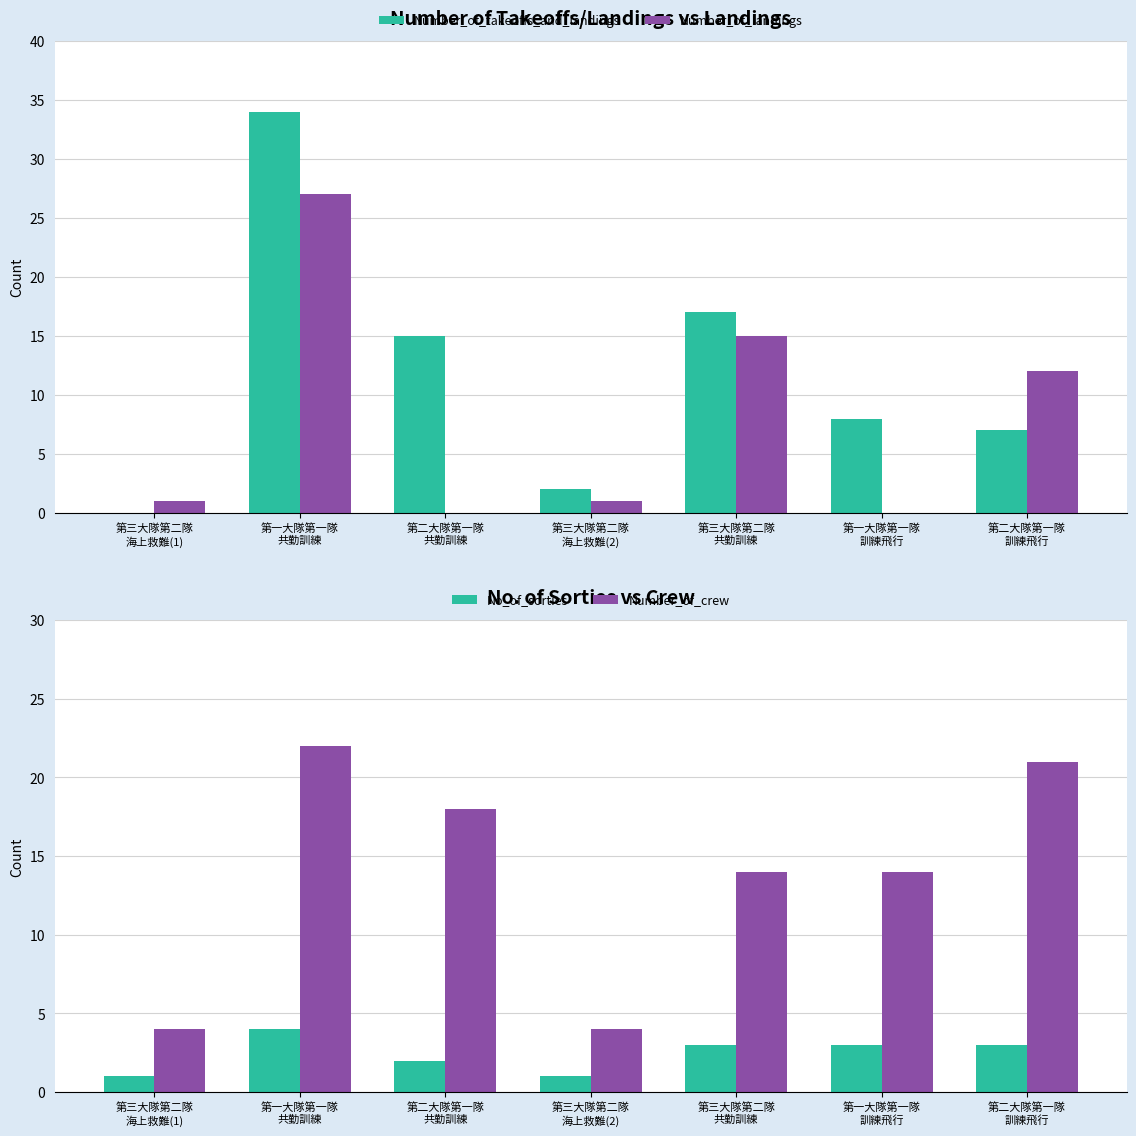

Rank the series by their maximum value, from lowest to highest.

No_of_sorties, Number_of_crew, Number_of_landings, Number_of_takeoffs_and_landings